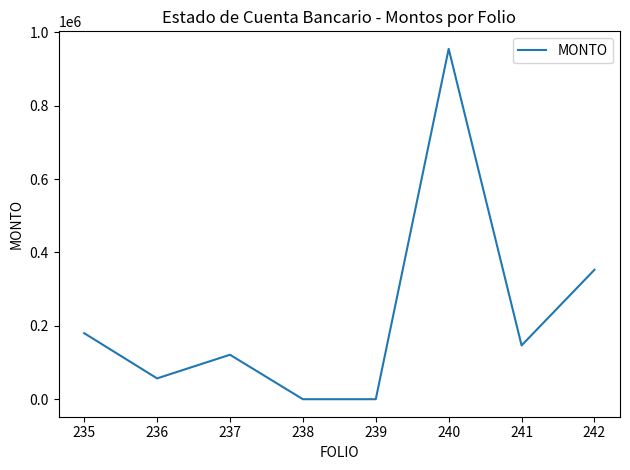

Where is the first local maximum?

237